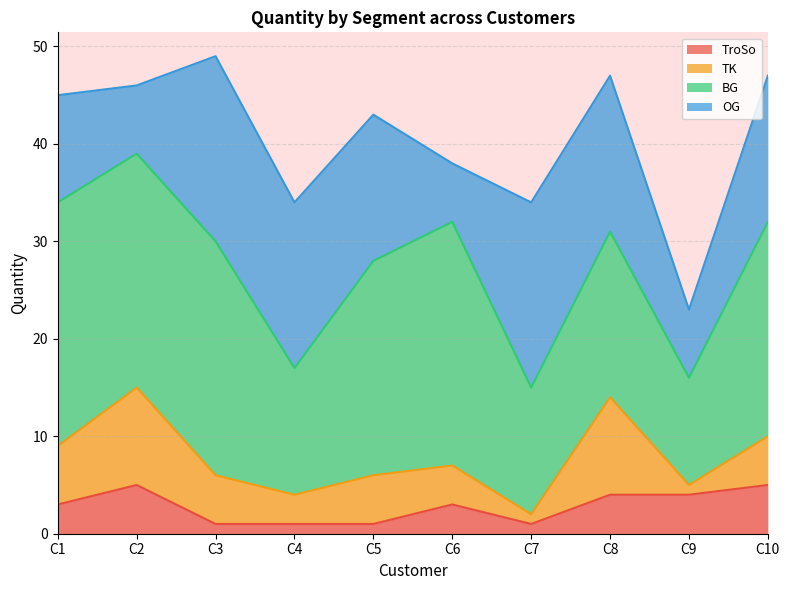

List the labels in order of TK value, smallest first.

C7, C9, C4, C6, C3, C5, C10, C1, C2, C8